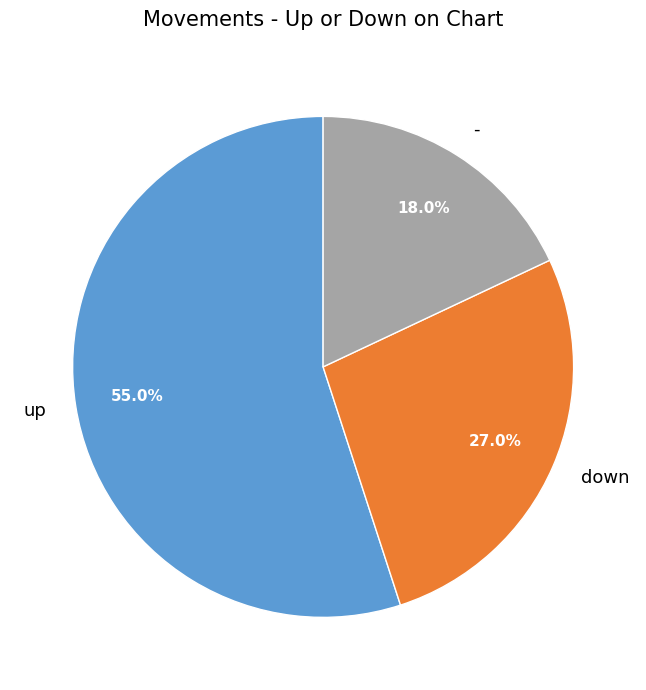

Does up account for over 50% of the chart?

Yes